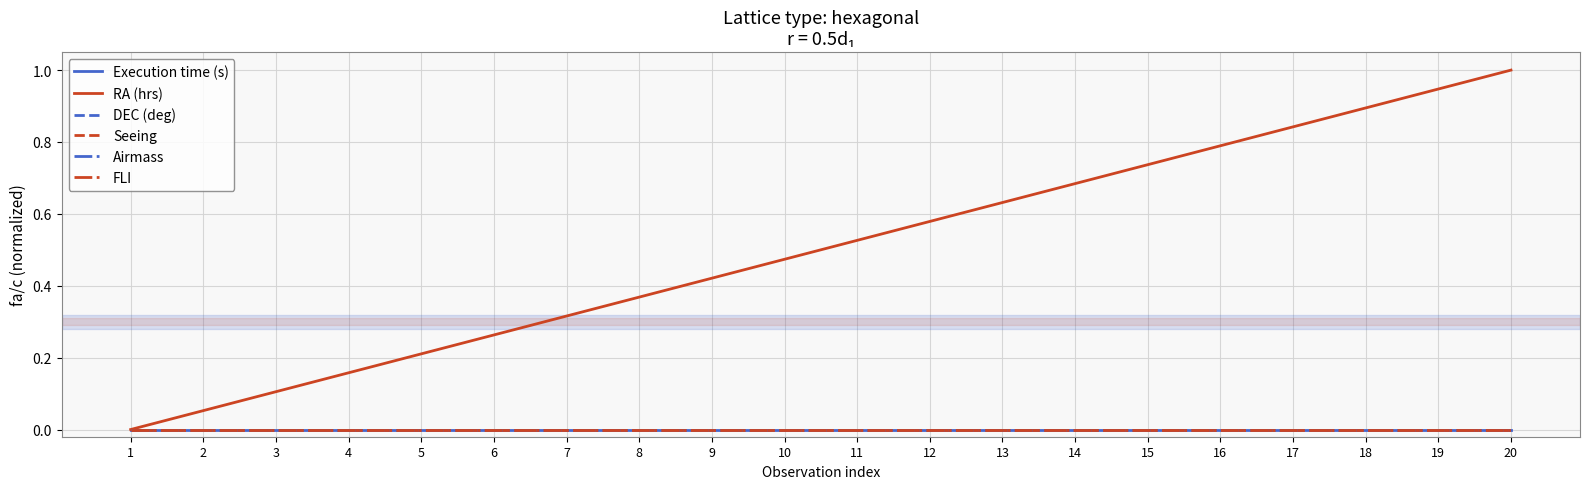

List the series in order of their peak value, lowest first.

Execution time (s), DEC (deg), Seeing, Airmass, FLI, RA (hrs)